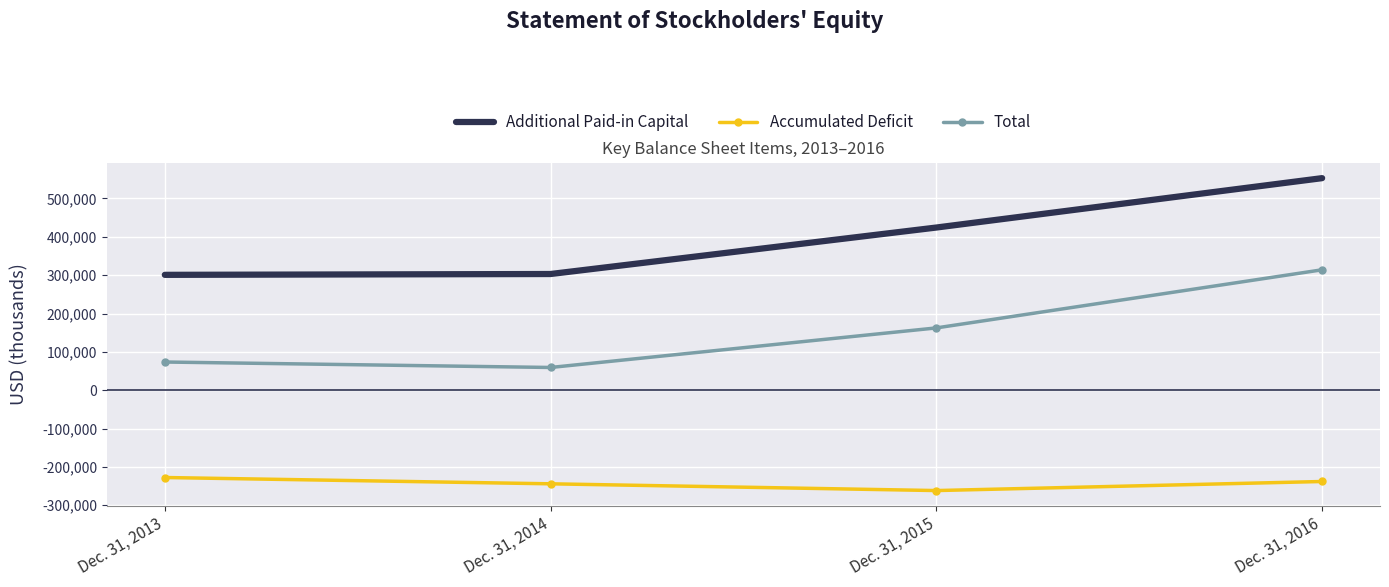

What is the average value of the Total series?

152302